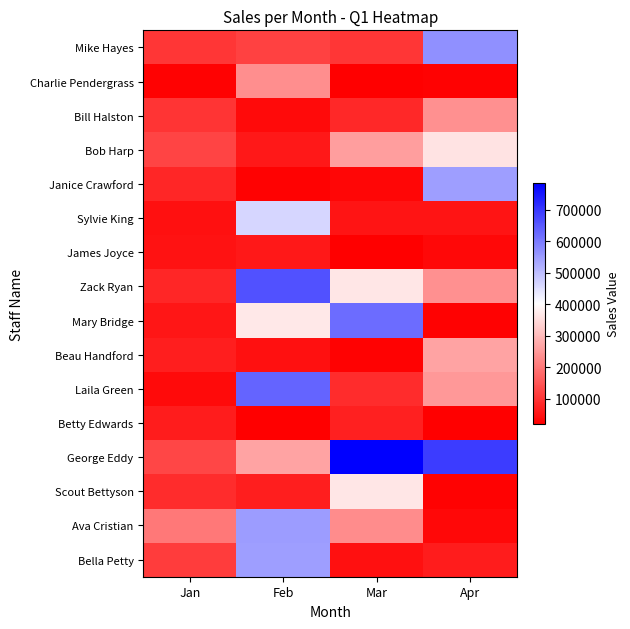

How many categories are shown in the chart?

4